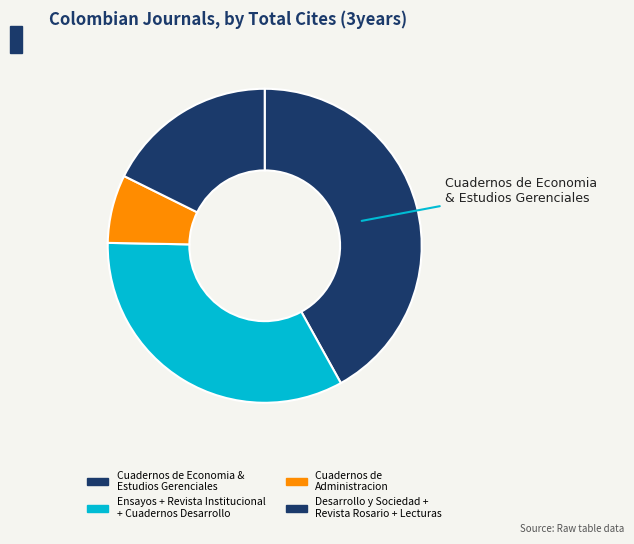

How many slices are in this pie chart?

4